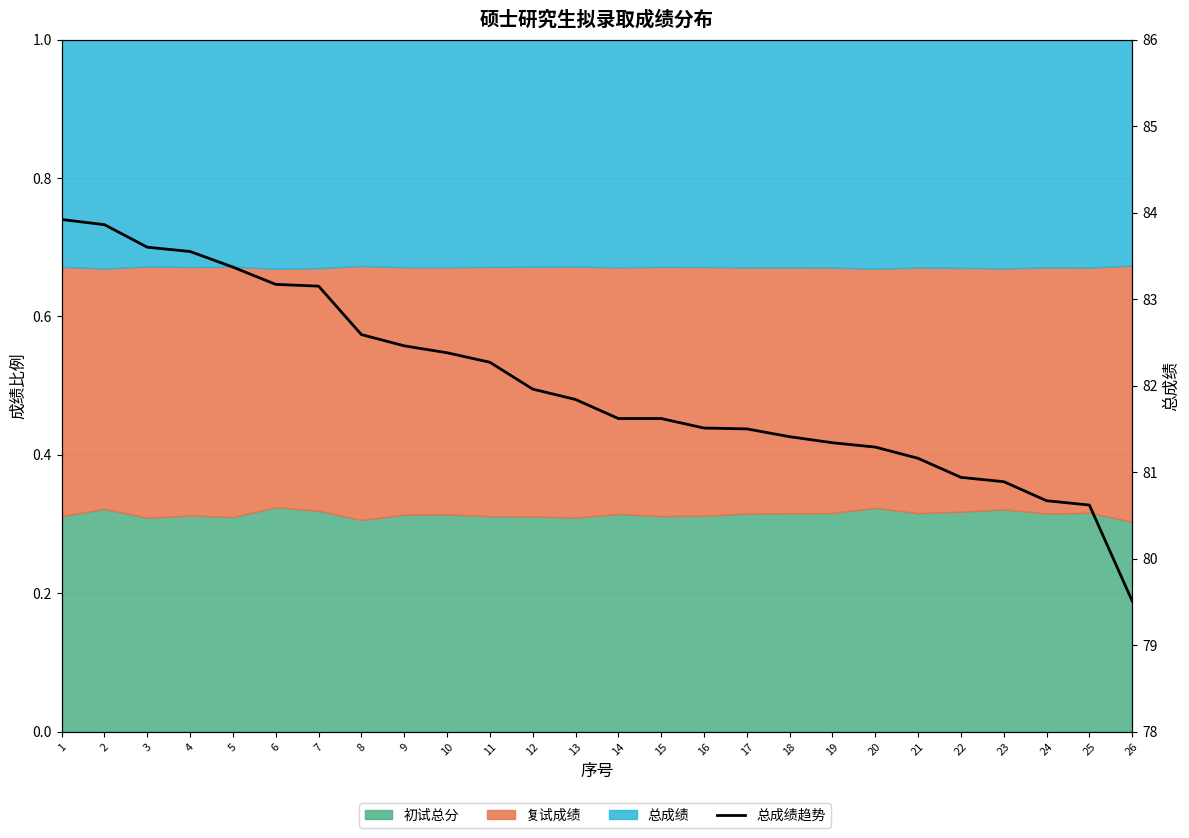

Reading right to left, what are all the values shown in this chart?

79.5	80.6	80.7	80.9	80.9	81.2	81.3	81.3	81.4	81.5	81.5	81.6	81.6	81.8	82.0	82.3	82.4	82.5	82.6	83.2	83.2	83.4	83.5	83.6	83.9	83.9